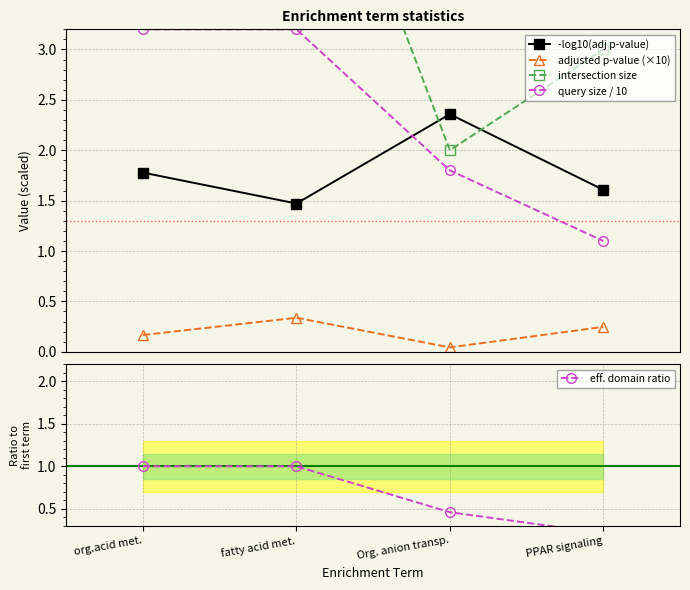

What is the sum of the -log10(adj p-value) values at org.acid met. and PPAR signaling?

3.4